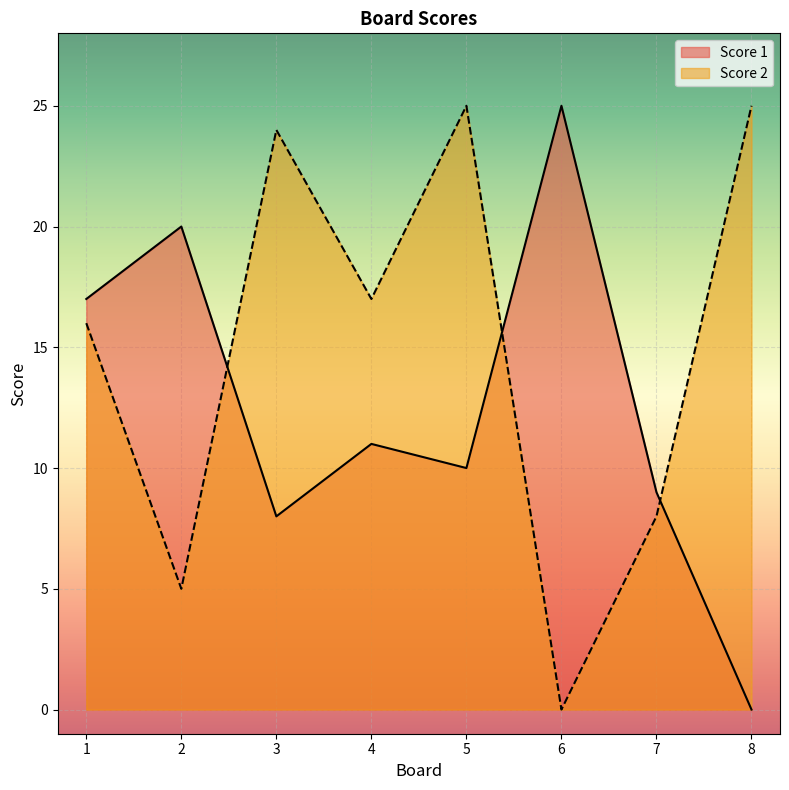

In Score 1, how many points are higher than both neighbors (excluding endpoints)?

3